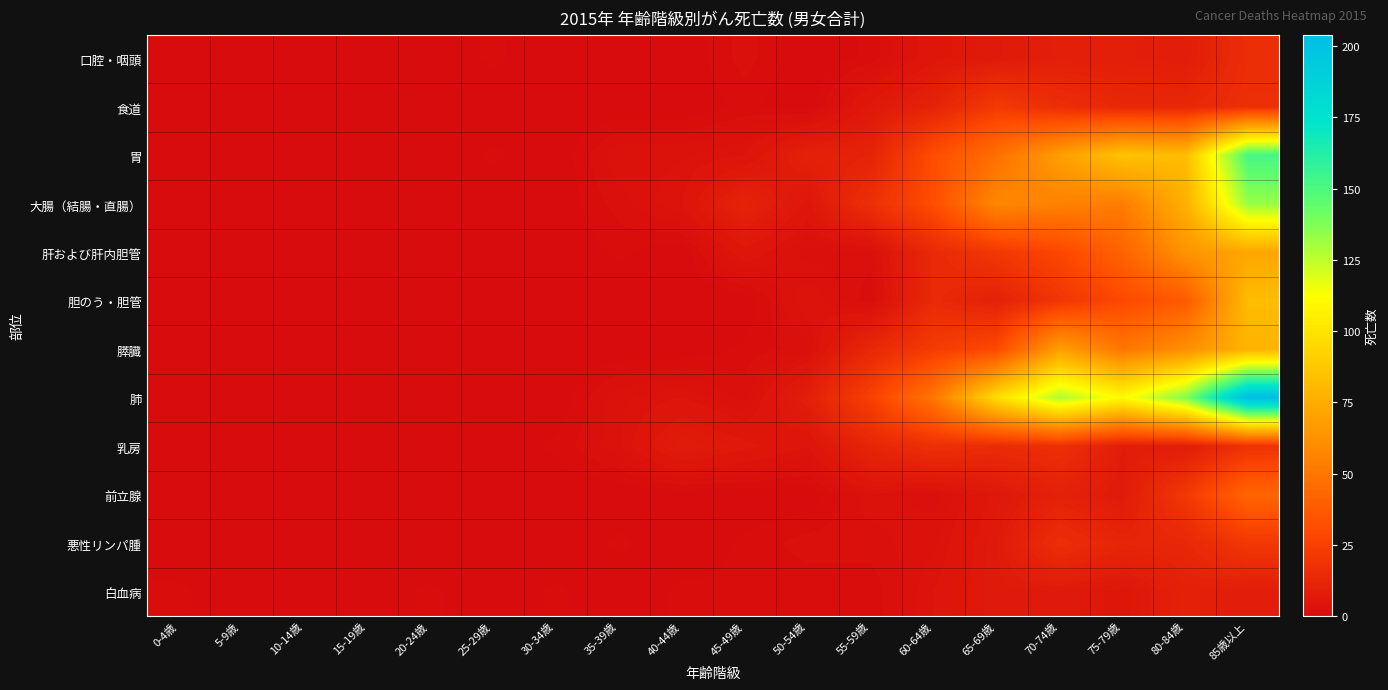

List the series in order of their peak value, lowest first.

白血病, 口腔・咽頭, 乳房, 悪性リンパ腫, 食道, 前立腺, 肝および肝内胆管, 膵臓, 胆のう・胆管, 大腸（結腸・直腸）, 胃, 肺